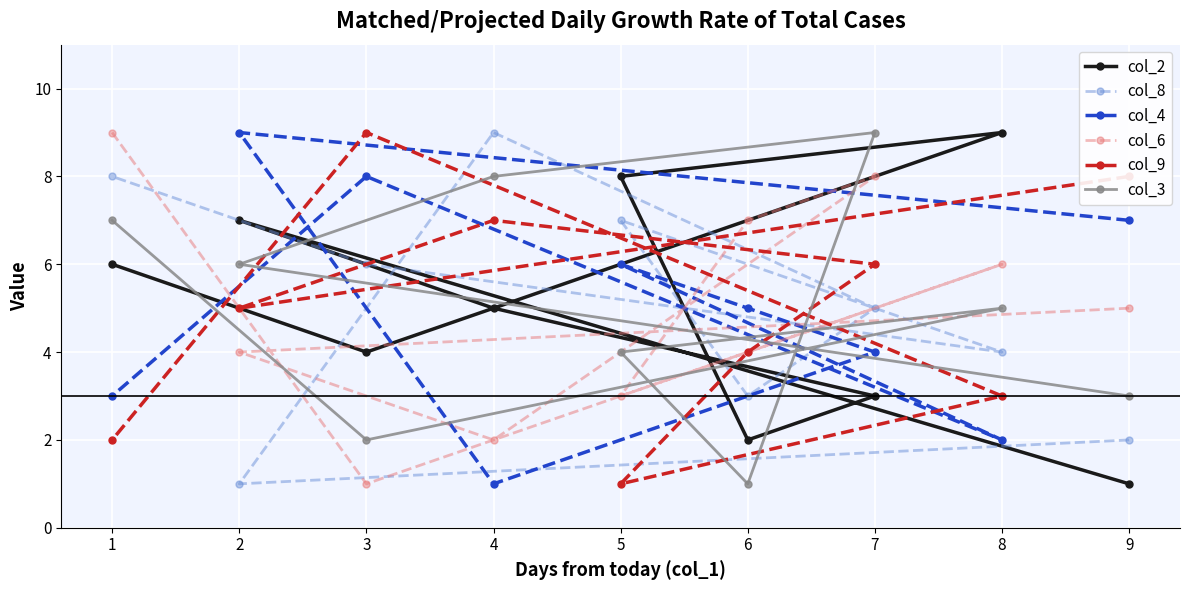

At which label does col_9 reach its minimum?

5